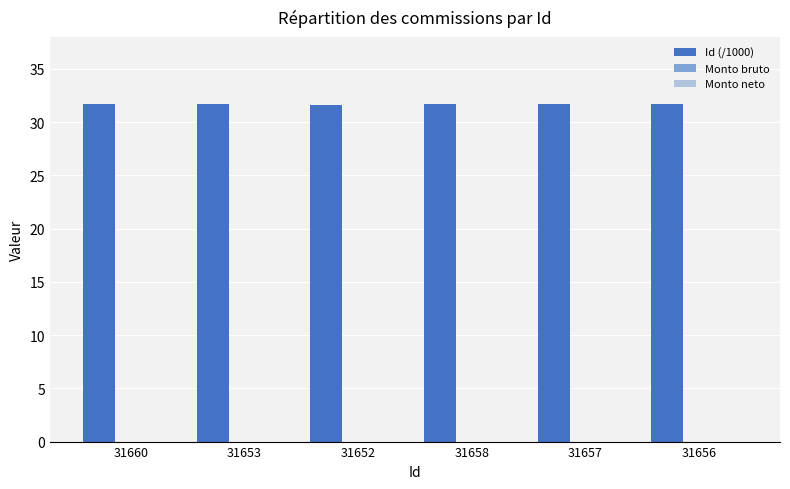

What is the sum of all values?

189.9